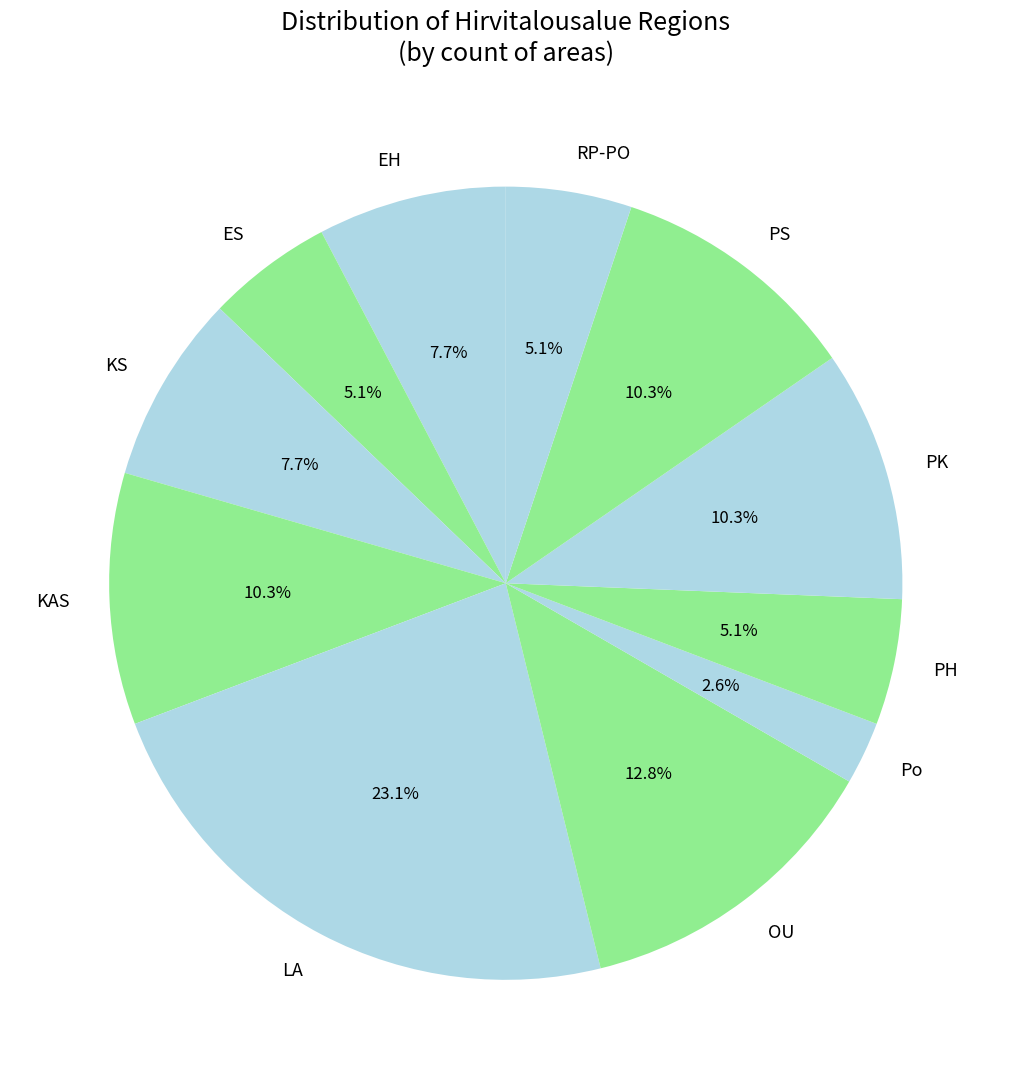

Does any single category account for the majority?

No